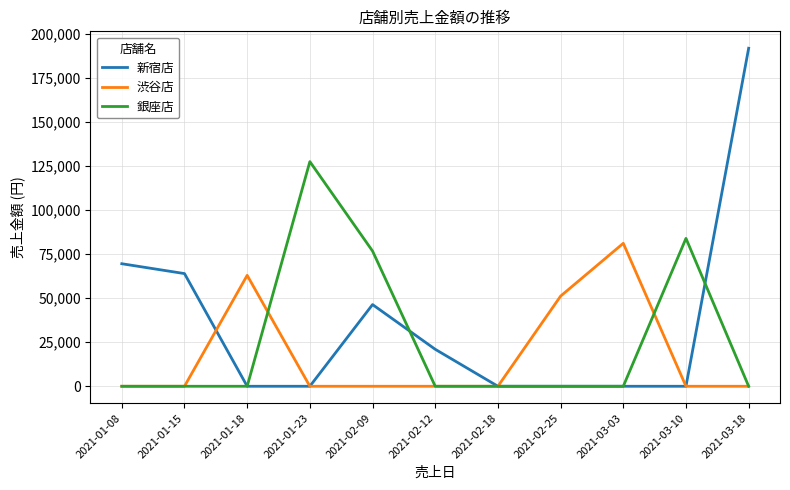

List the series in order of their peak value, lowest first.

渋谷店, 銀座店, 新宿店